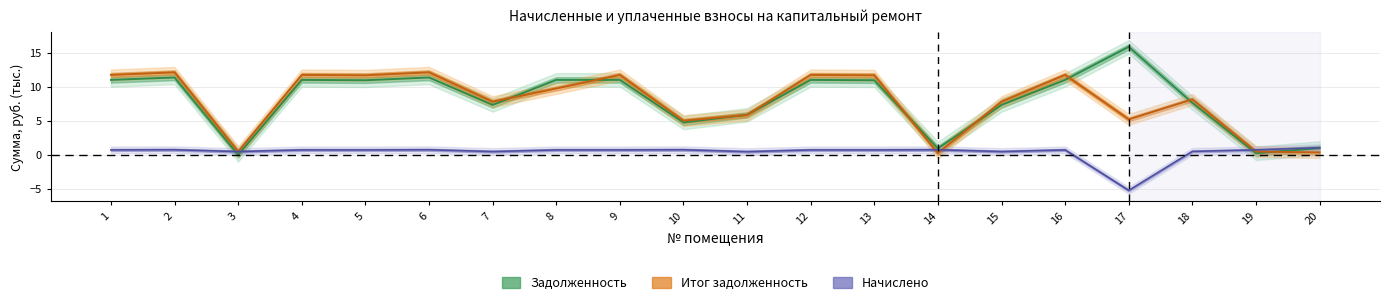

Which series ends up on top after the final intersection of задолженность and начислено?

начислено